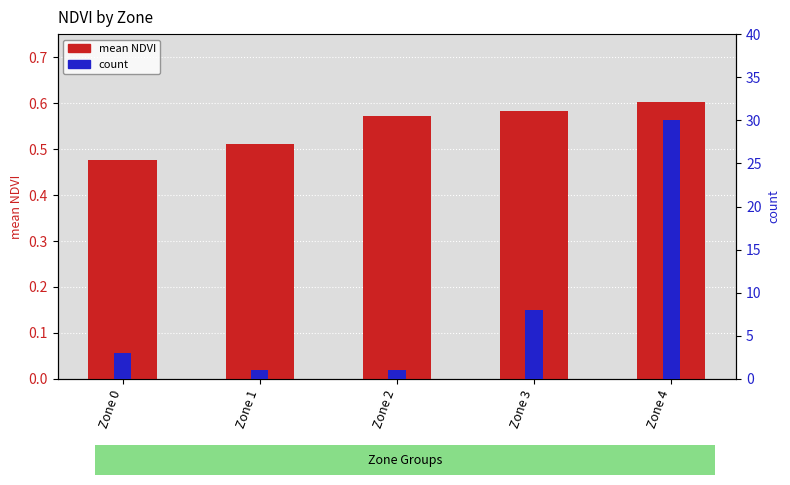

At Zone 3, list the series in order from smallest to largest.

mean NDVI, count